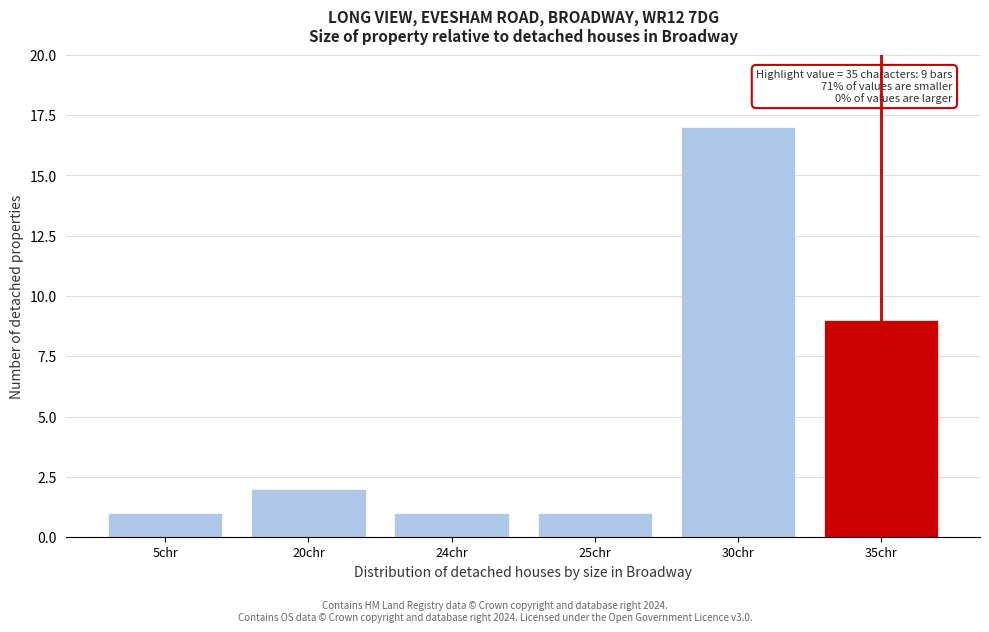

Reading left to right, transcribe all the data shown in this chart.

5chr=1	20chr=2	24chr=1	25chr=1	30chr=17	35chr=9